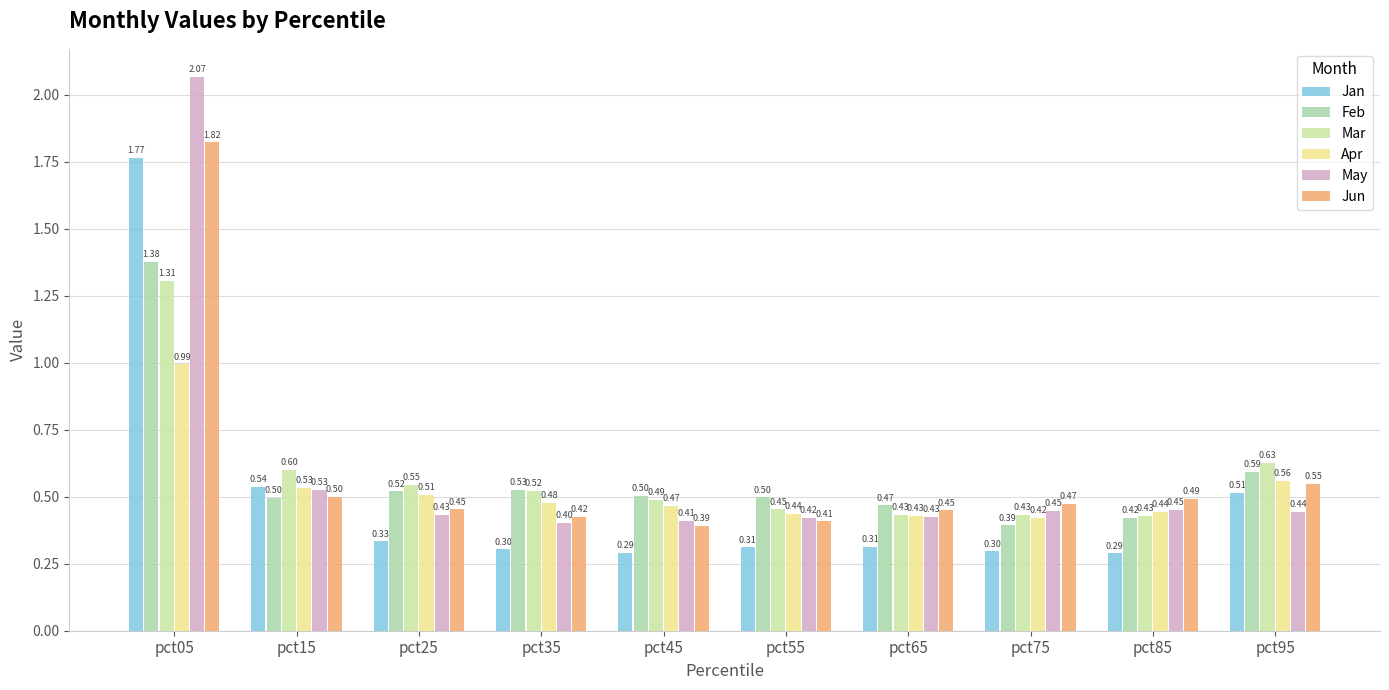

Is the value of Apr at pct55 greater than the value of Jun at pct15?

No